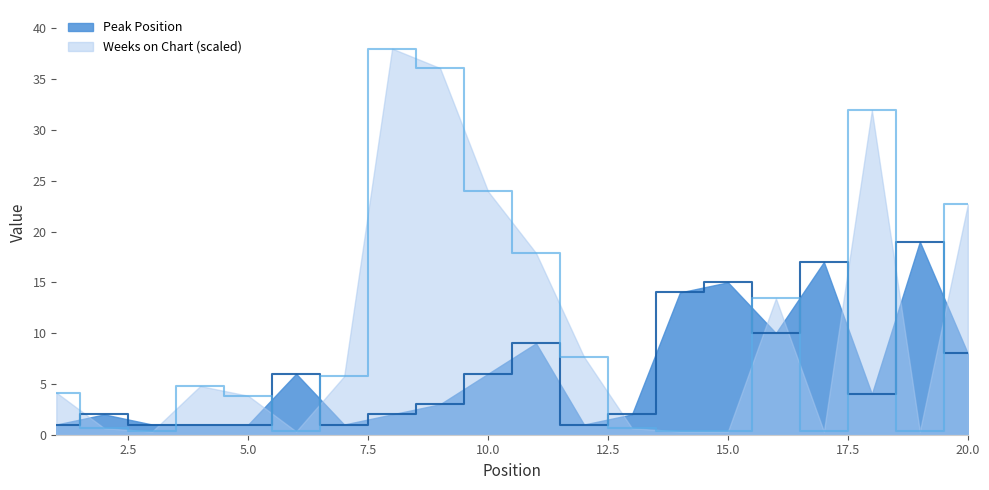

At how many categories does at least one series exceed 22?

5